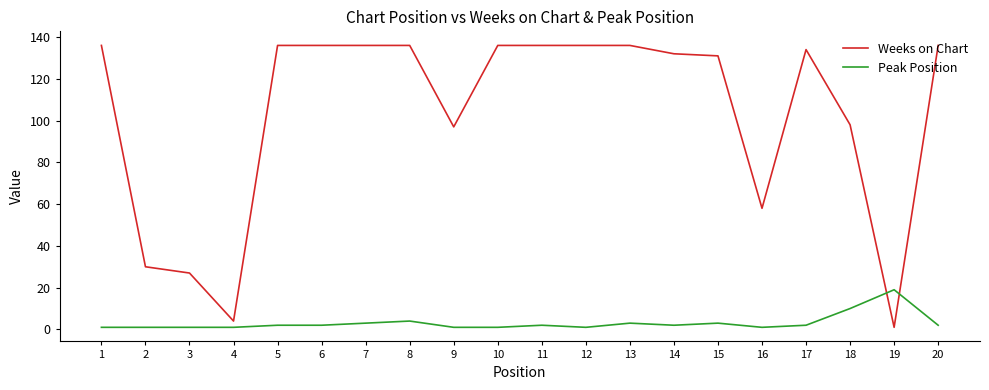

What is the difference between the maximum and minimum values in the Weeks on Chart series?

135